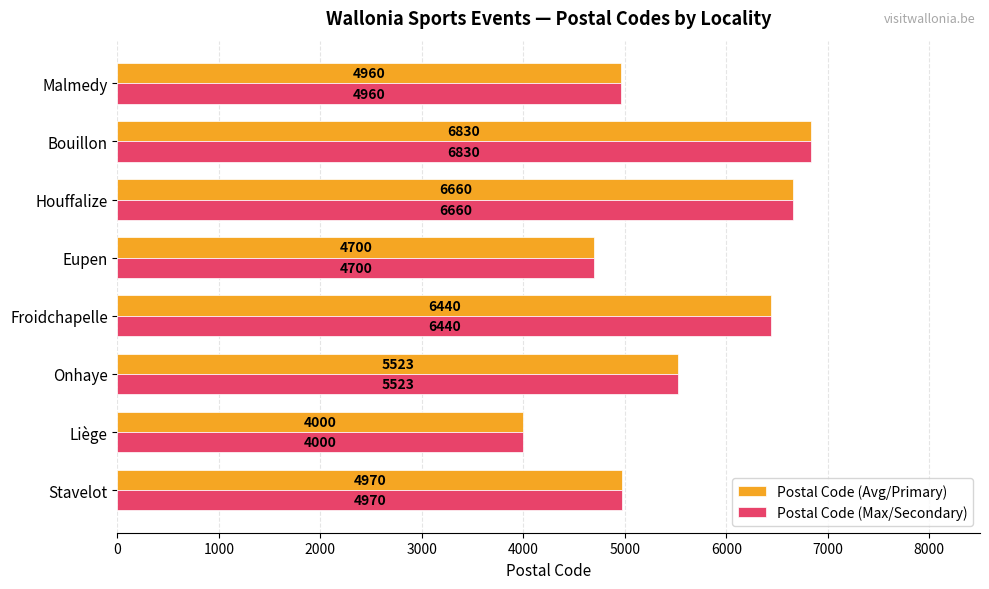

What is the difference between the maximum and second lowest values in the Postal Code (Avg/Primary) series?

2130